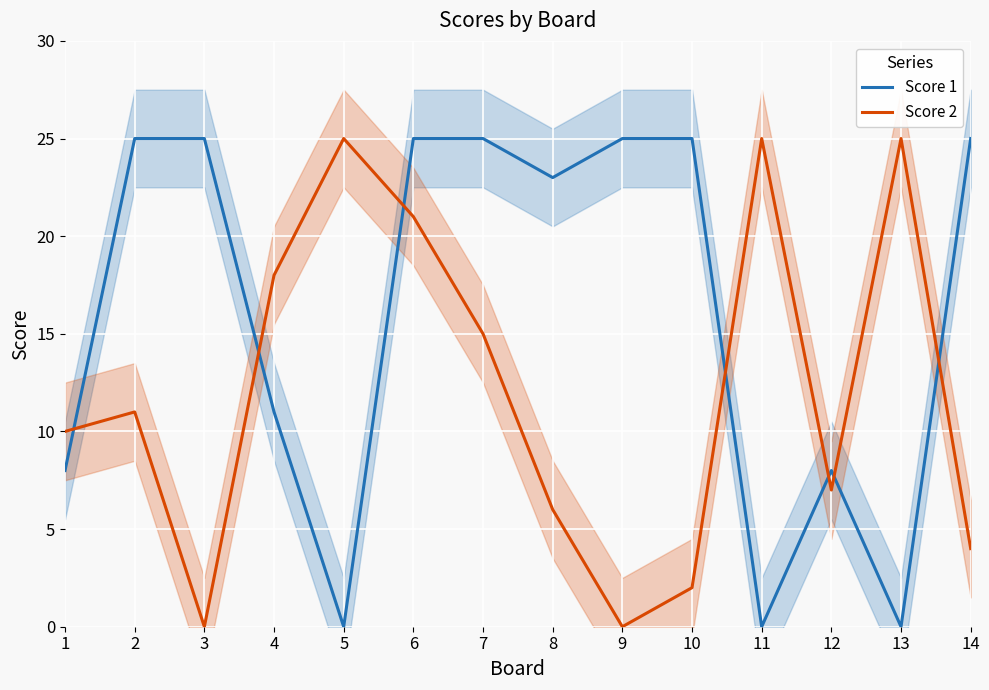

At which category is the sum across all series the highest?

6